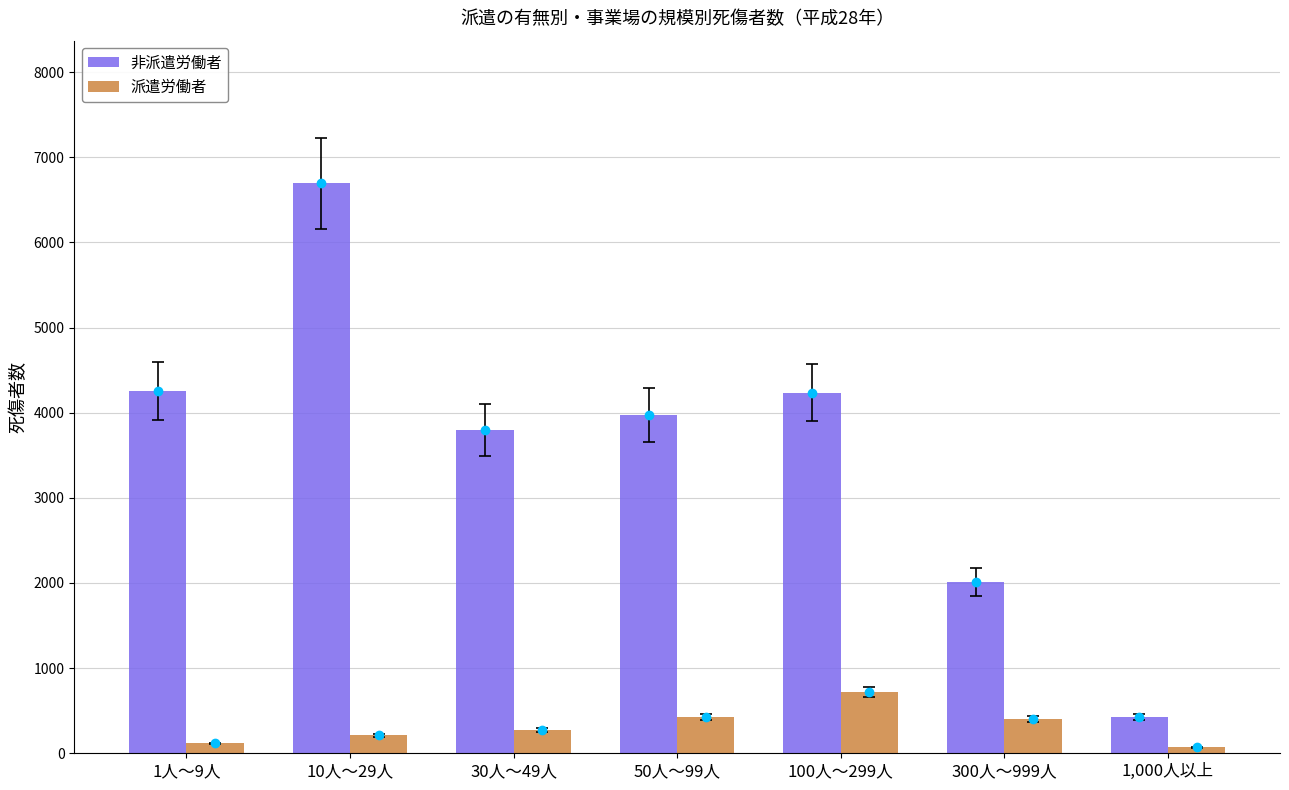

Rank the series at 1,000人以上 from lowest to highest value.

派遣労働者, 非派遣労働者